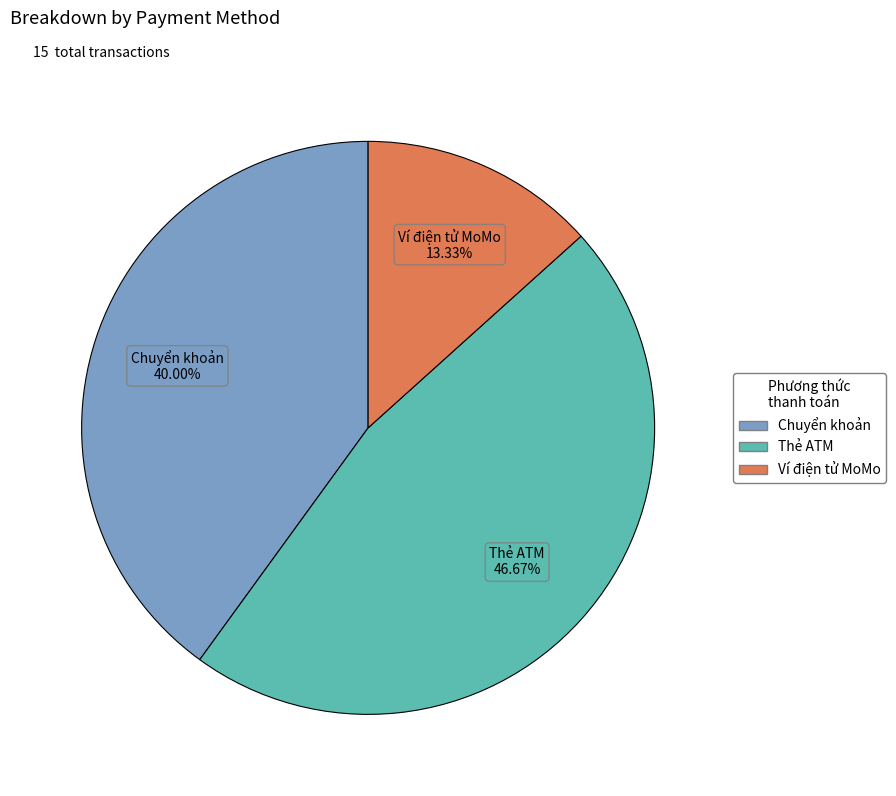

Approximately how many times larger is the value at Chuyển khoản compared to Ví điện tử MoMo?

3.0